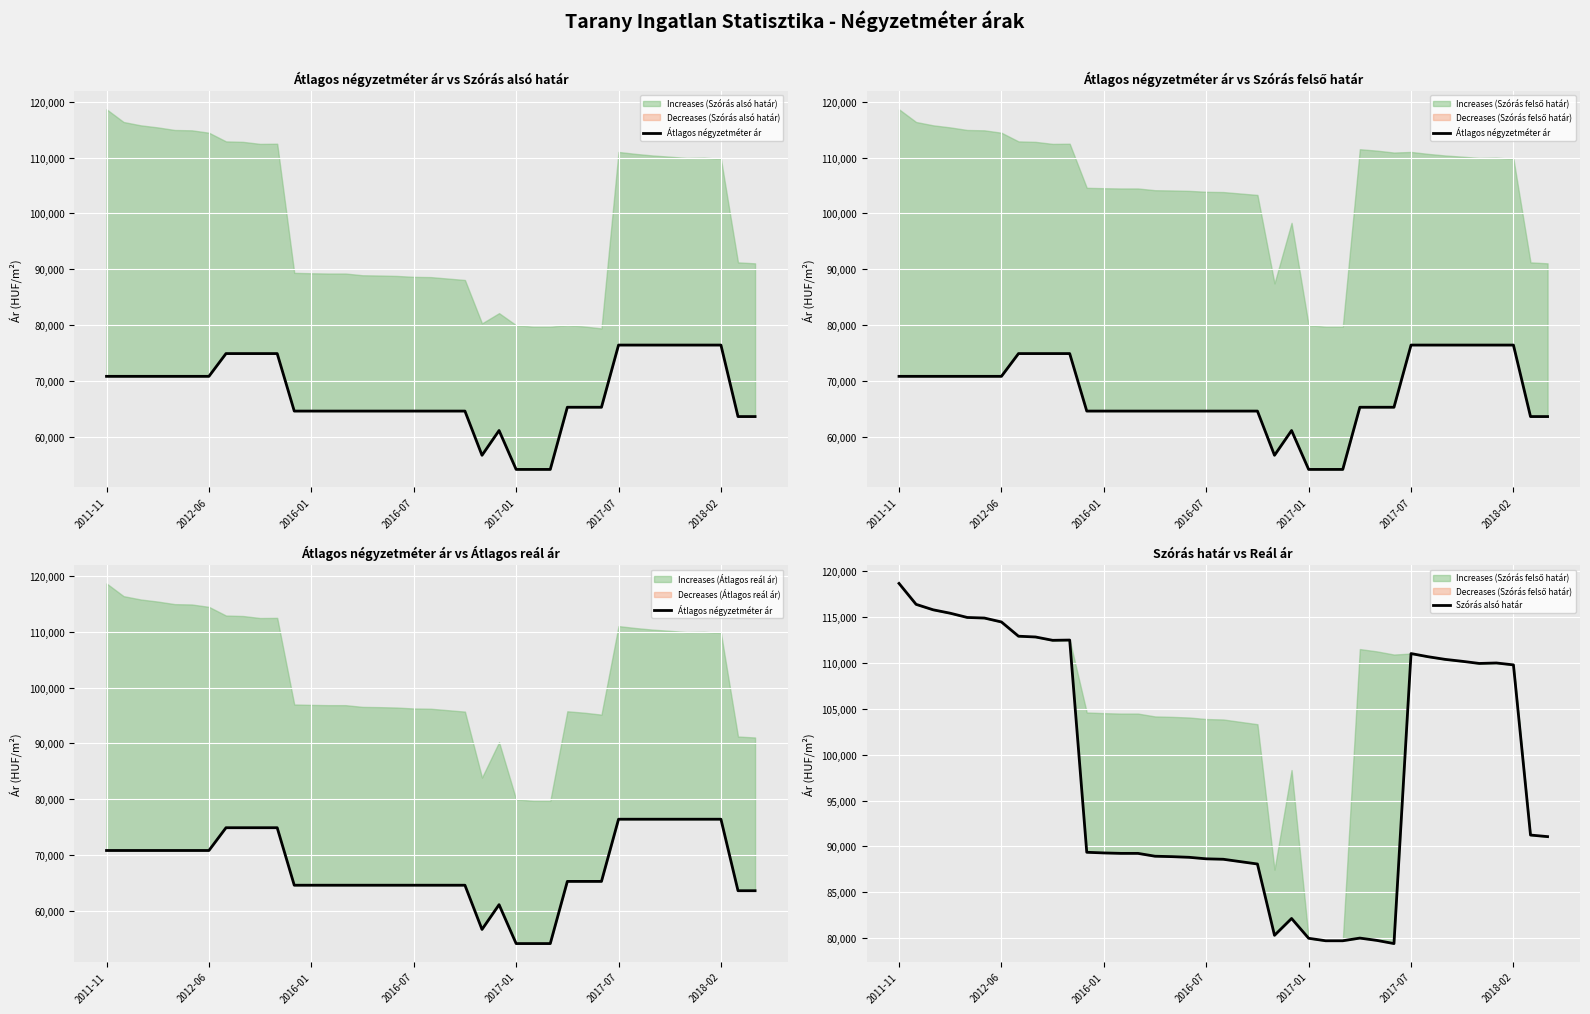

How many values in the Átlagos négyzetméter ár series are below 65299?

18